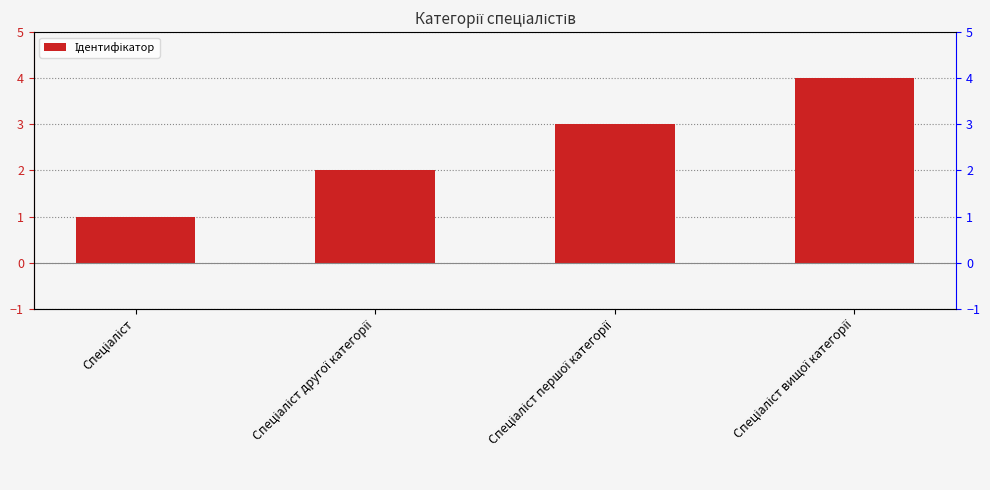

What is the label of the 2nd bar from the right?

Спеціаліст першої категорії